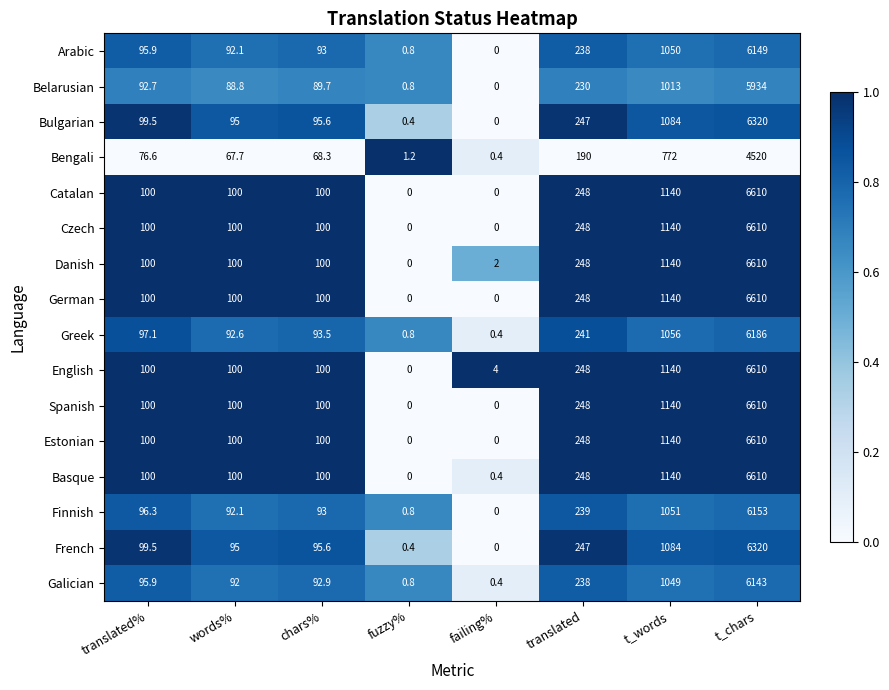

Where is Czech nearest to the value 3305?

t_words